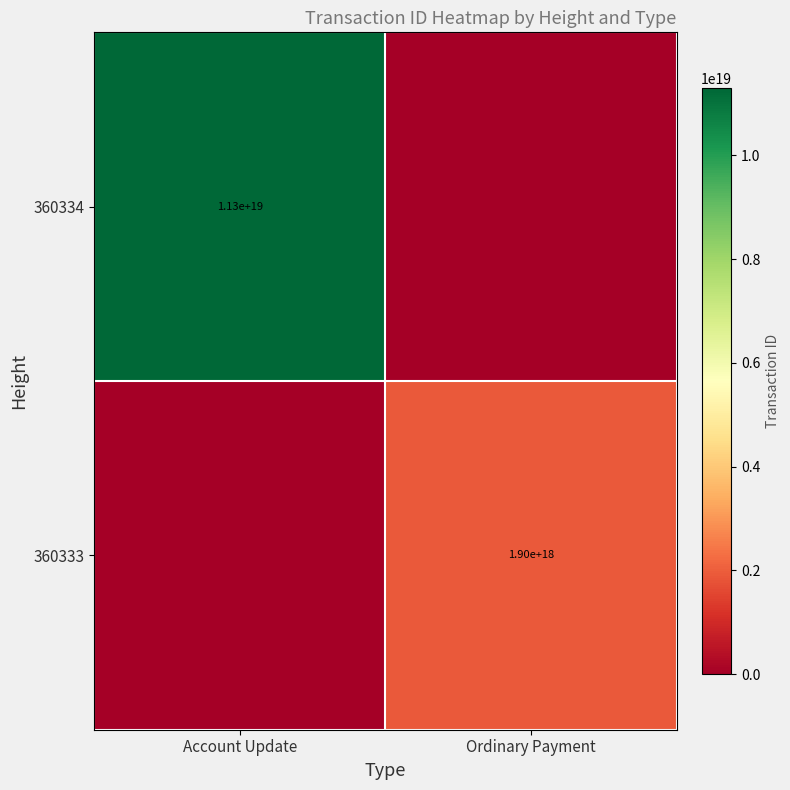

Is it true that 360334 equals 11300000000000000000 at Account Update?

True